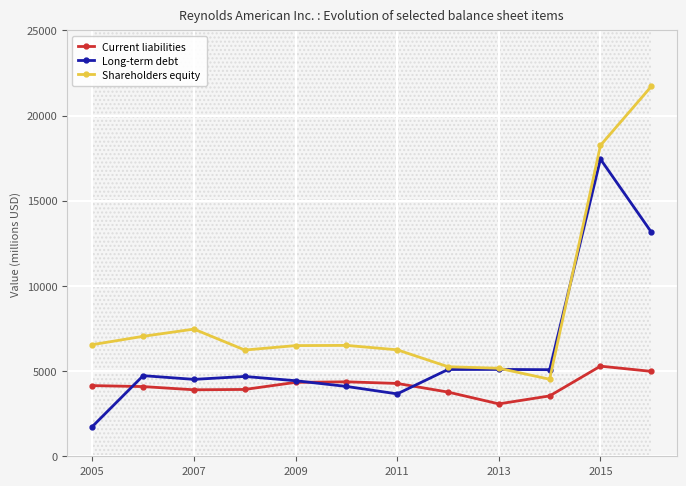

How many interior local valleys does the Current liabilities series have?

2